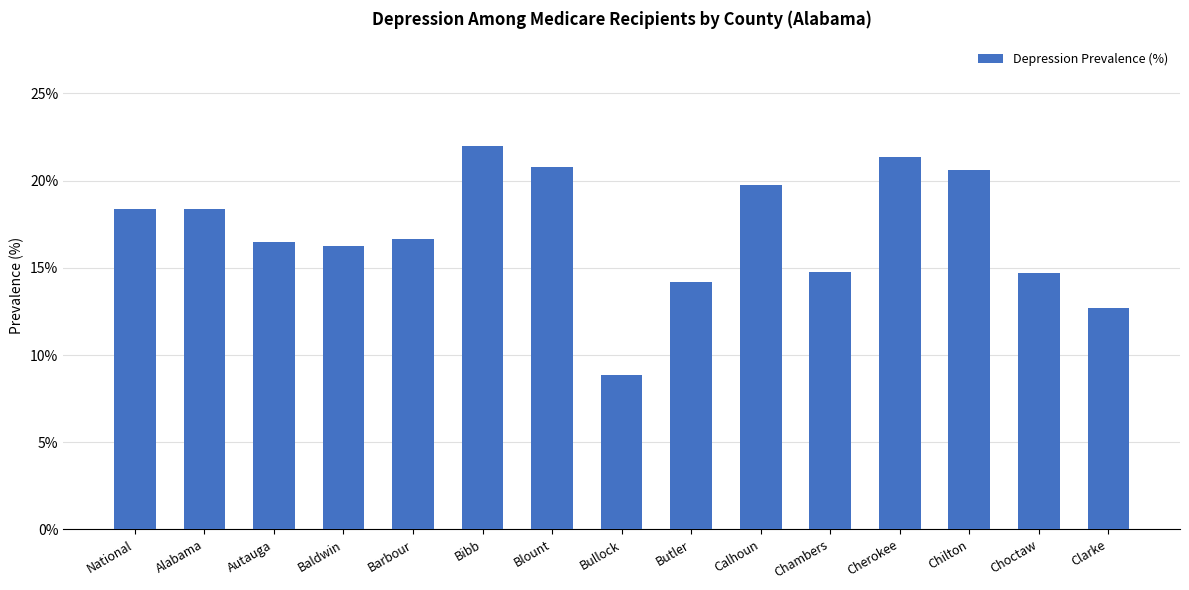

What is the change in value from Bibb to Calhoun?

-2.2